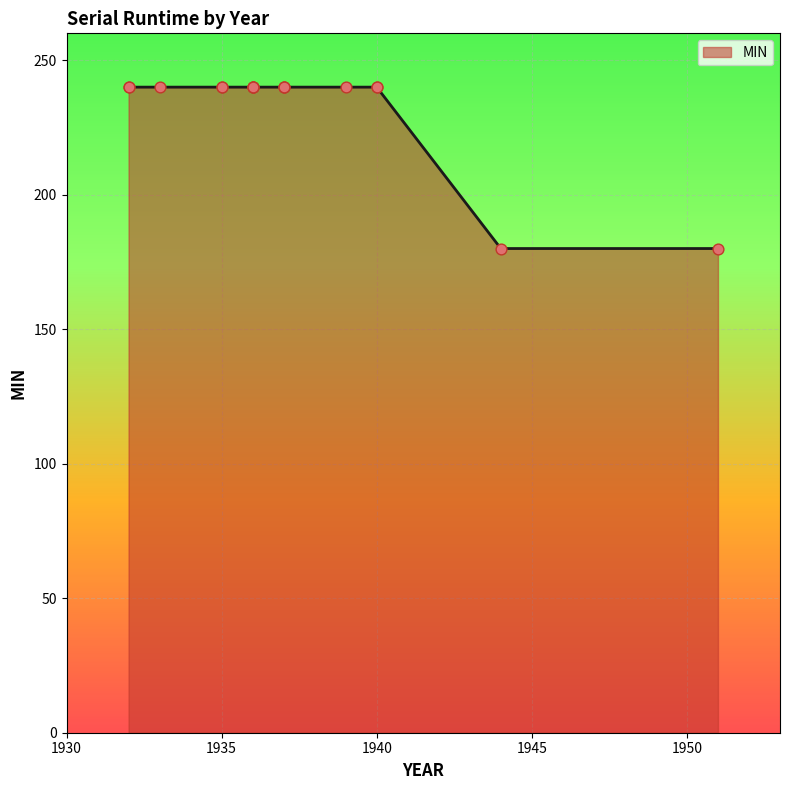

Between 1936 and 1935, which is larger?

1936